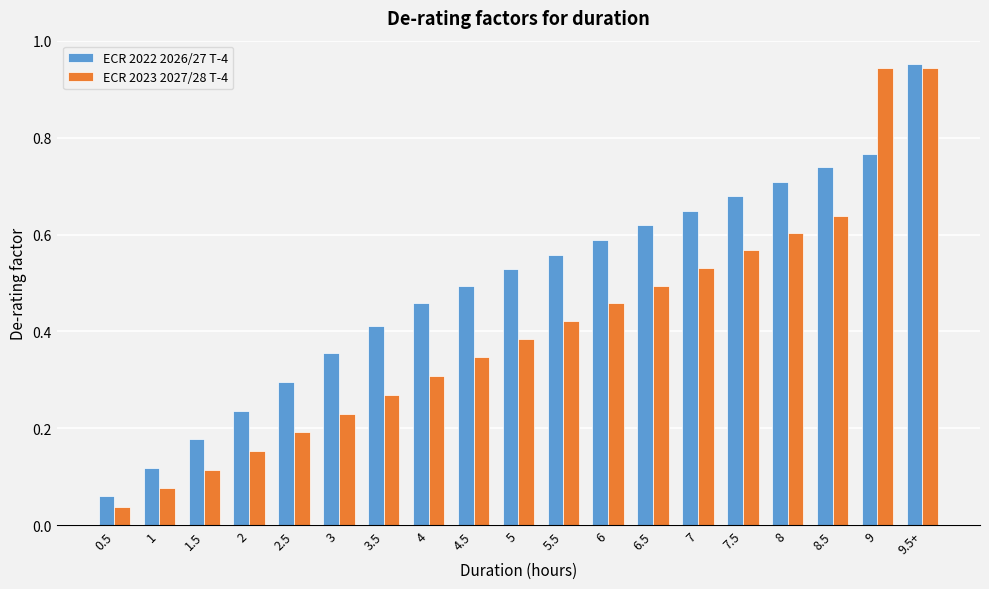

Is the value of ECR 2023 2027/28 T-4 at 6 greater than the value of ECR 2022 2026/27 T-4 at 8.5?

No